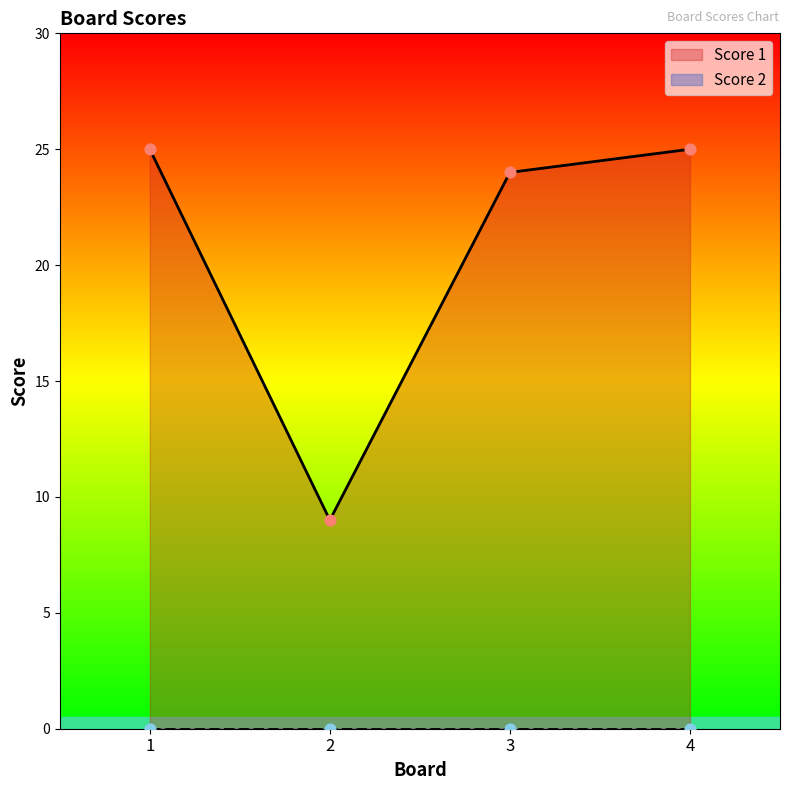

What is the change in value from 1 to 3?

-1